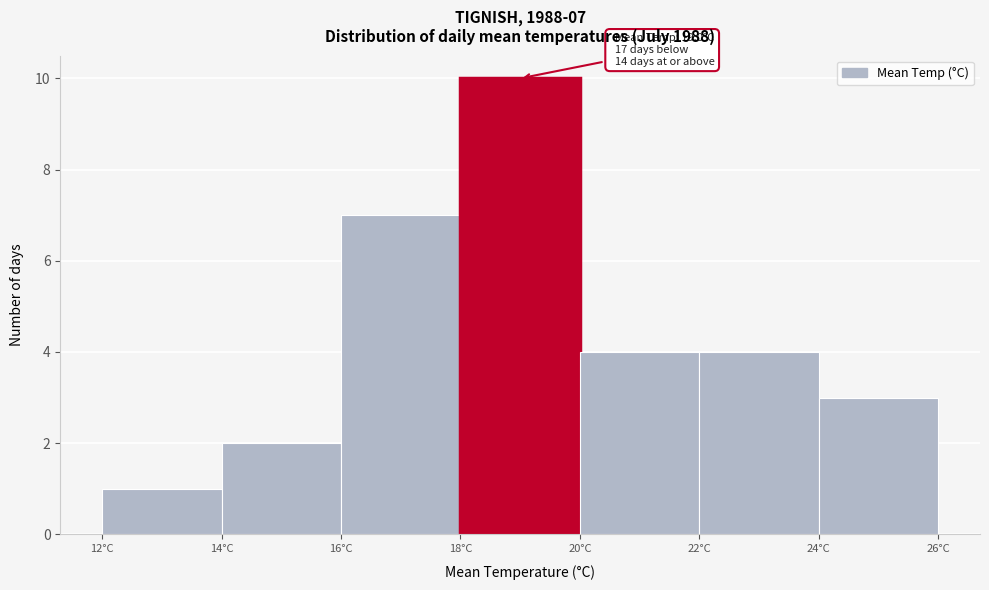

Which range on the x-axis has the tallest bar?

18 to 20